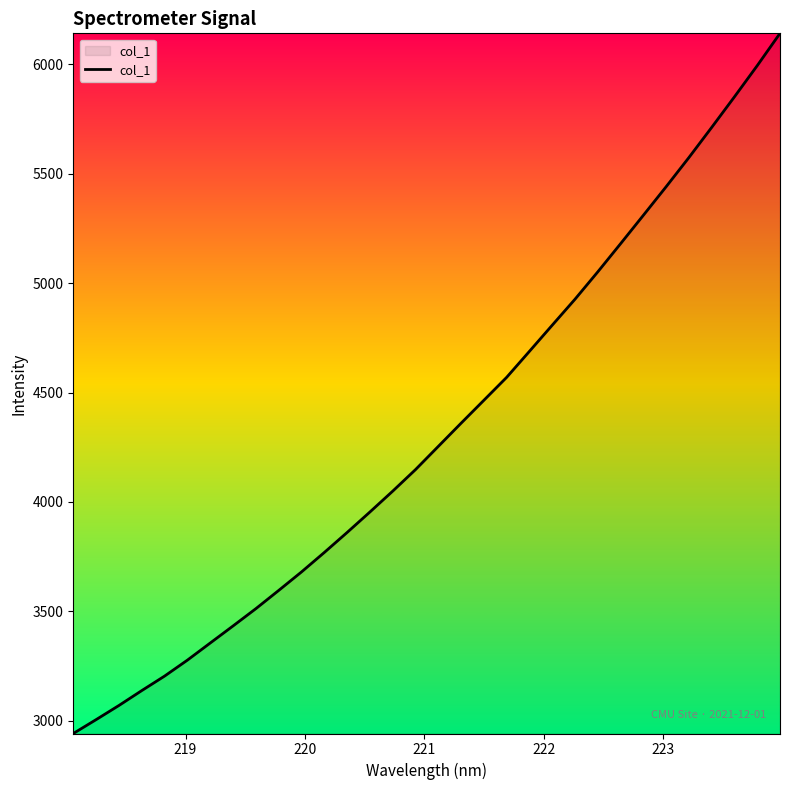

What is the difference between the maximum and minimum values?

3200.5